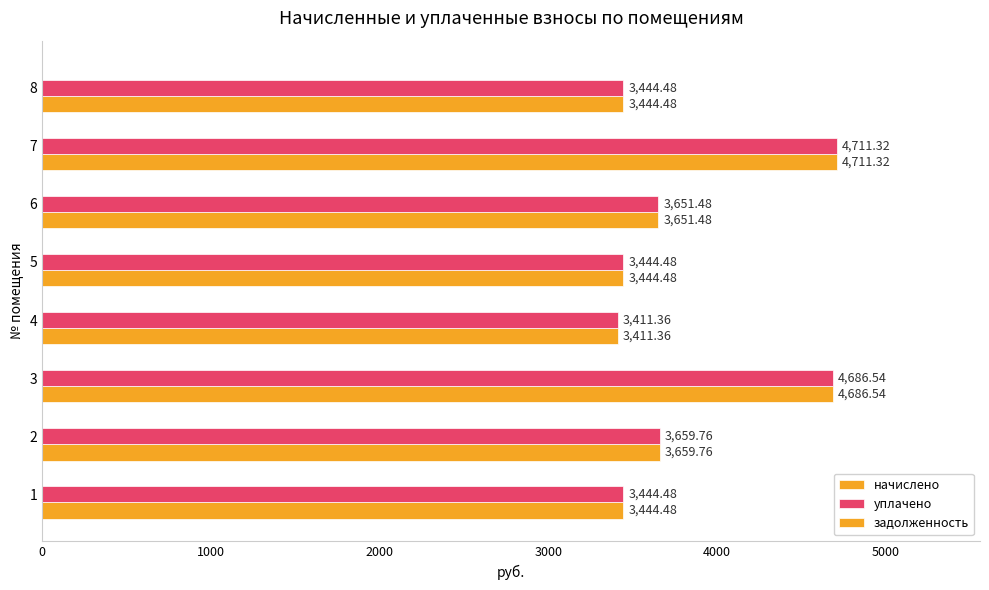

How many data points in начислено are above 3651?

4